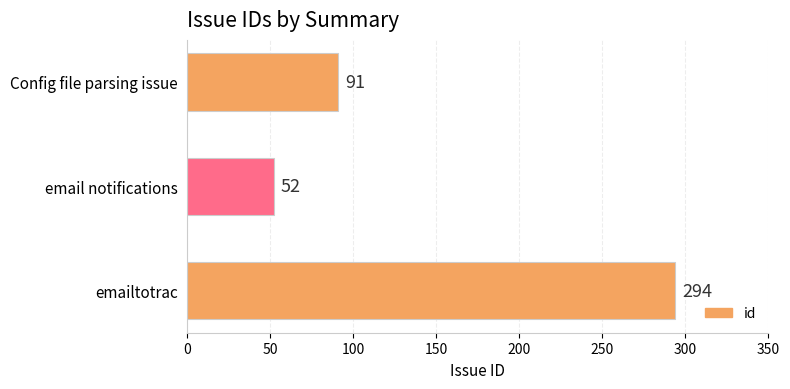

What is the difference between the maximum and minimum values?

242